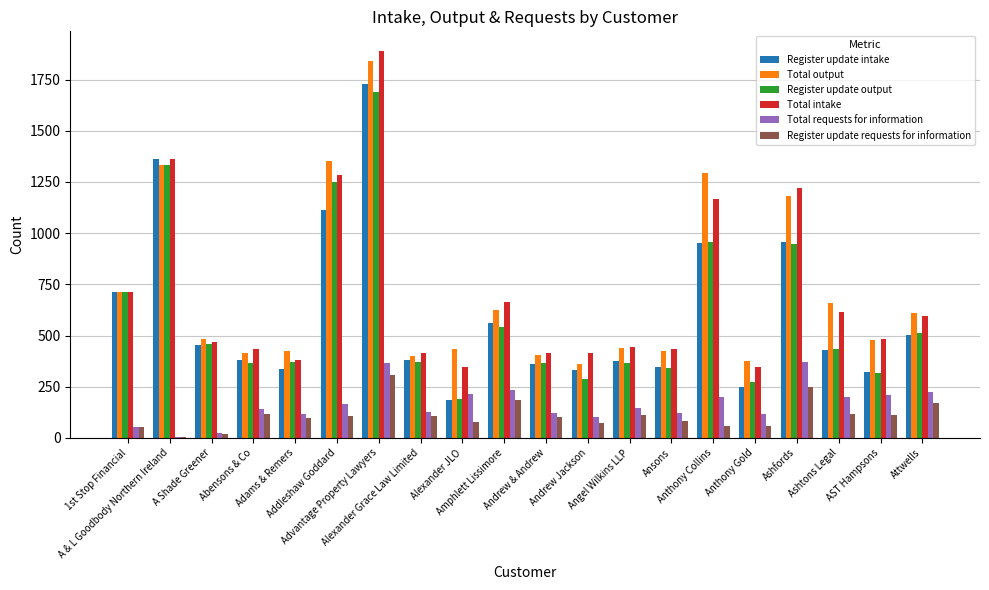

What is the greatest value displayed?

1891